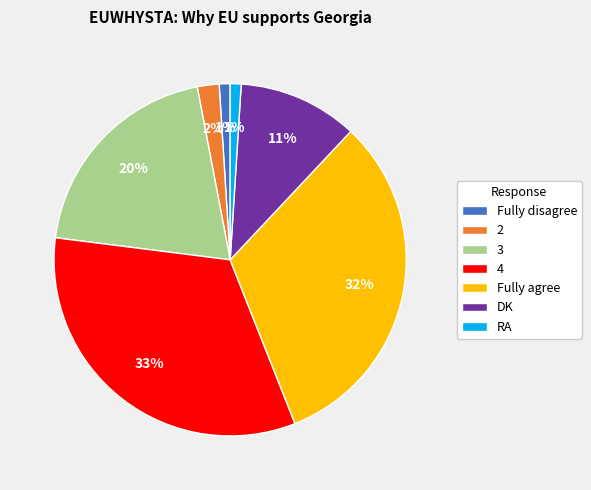

True or false: Fully disagree accounts for 1% of the total.

True